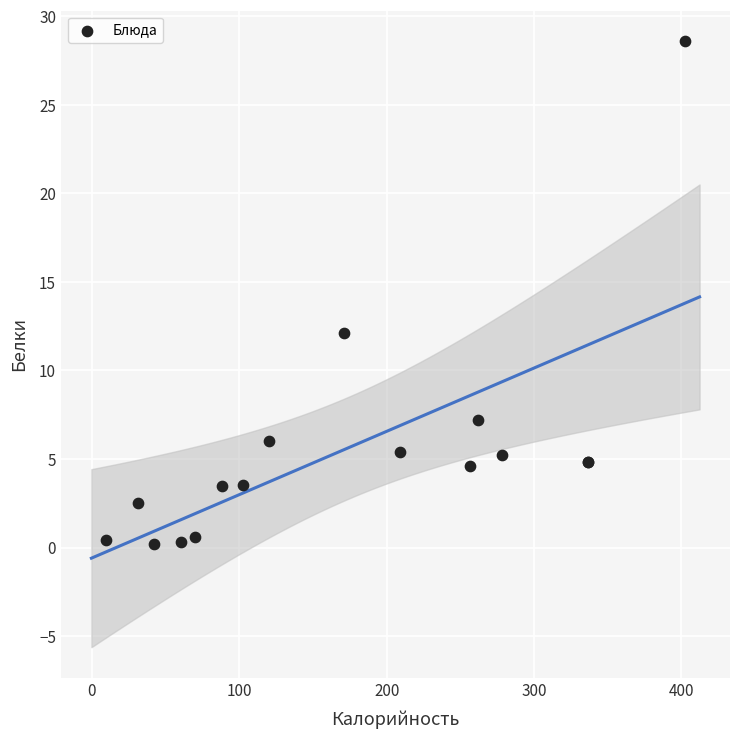

What Y value in the scatter plot is closest to 14?

12.1